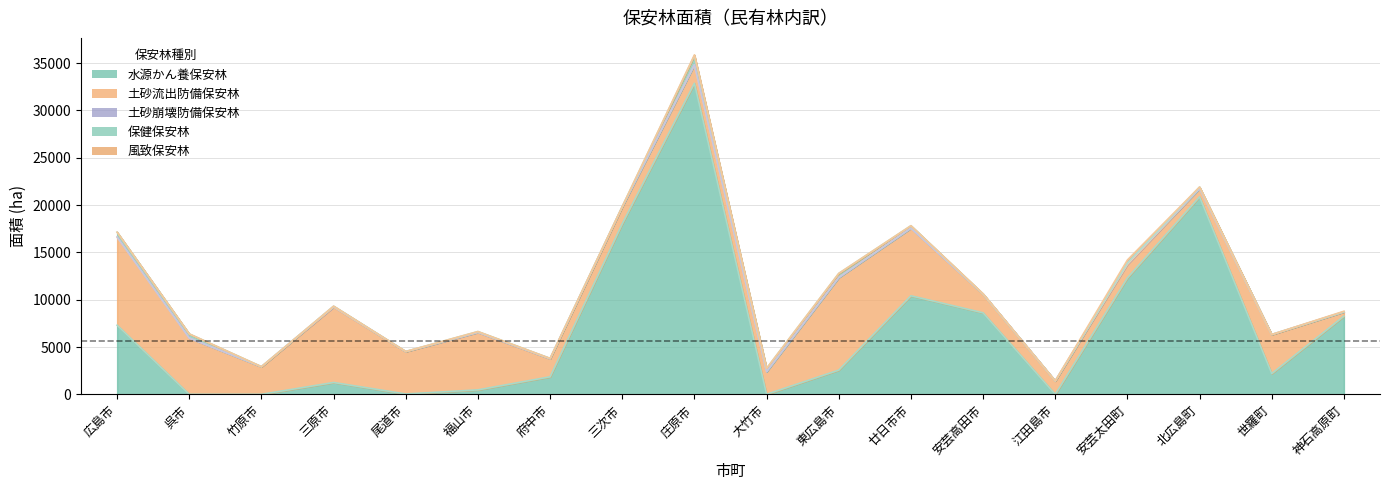

Reading left to right, list all the values displayed in this chart.

水源かん養保安林: 広島市=7304	呉市=0	竹原市=0	三原市=1252	尾道市=37	福山市=472	府中市=1853	三次市=18024	庄原市=32876	大竹市=0	東広島市=2559	廿日市市=10417	安芸高田市=8616	江田島市=0	安芸太田町=12301	北広島町=20875	世羅町=2191	神石高原町=8263
土砂流出防備保安林: 広島市=9300	呉市=5941	竹原市=2919	三原市=7966	尾道市=4477	福山市=6069	府中市=1901	三次市=1789	庄原市=1930	大竹市=2404	東広島市=9784	廿日市市=7145	安芸高田市=1975	江田島市=1409	安芸太田町=1425	北広島町=873	世羅町=4131	神石高原町=451
土砂崩壊防備保安林: 広島市=31	呉市=17	竹原市=6	三原市=76	尾道市=9	福山市=30	府中市=28	三次市=18	庄原市=44	大竹市=0	東広島市=3	廿日市市=2	安芸高田市=12	江田島市=15	安芸太田町=146	北広島町=2	世羅町=1	神石高原町=10
保健保安林: 広島市=504	呉市=429	竹原市=0	三原市=22	尾道市=7	福山市=64	府中市=17	三次市=19	庄原市=960	大竹市=342	東広島市=434	廿日市市=257	安芸高田市=4	江田島市=0	安芸太田町=0	北広島町=158	世羅町=1	神石高原町=2
風致保安林: 広島市=0	呉市=0	竹原市=0	三原市=0	尾道市=0	福山市=0	府中市=0	三次市=0	庄原市=69	大竹市=0	東広島市=0	廿日市市=1	安芸高田市=19	江田島市=0	安芸太田町=328	北広島町=7	世羅町=0	神石高原町=56